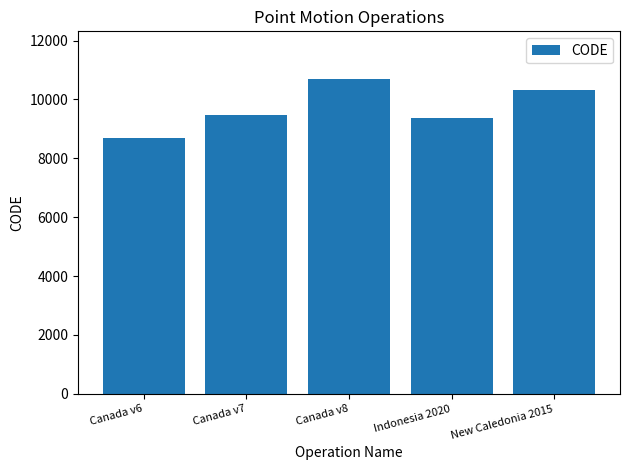

Read the value at Canada v6, to the nearest 10.

8680